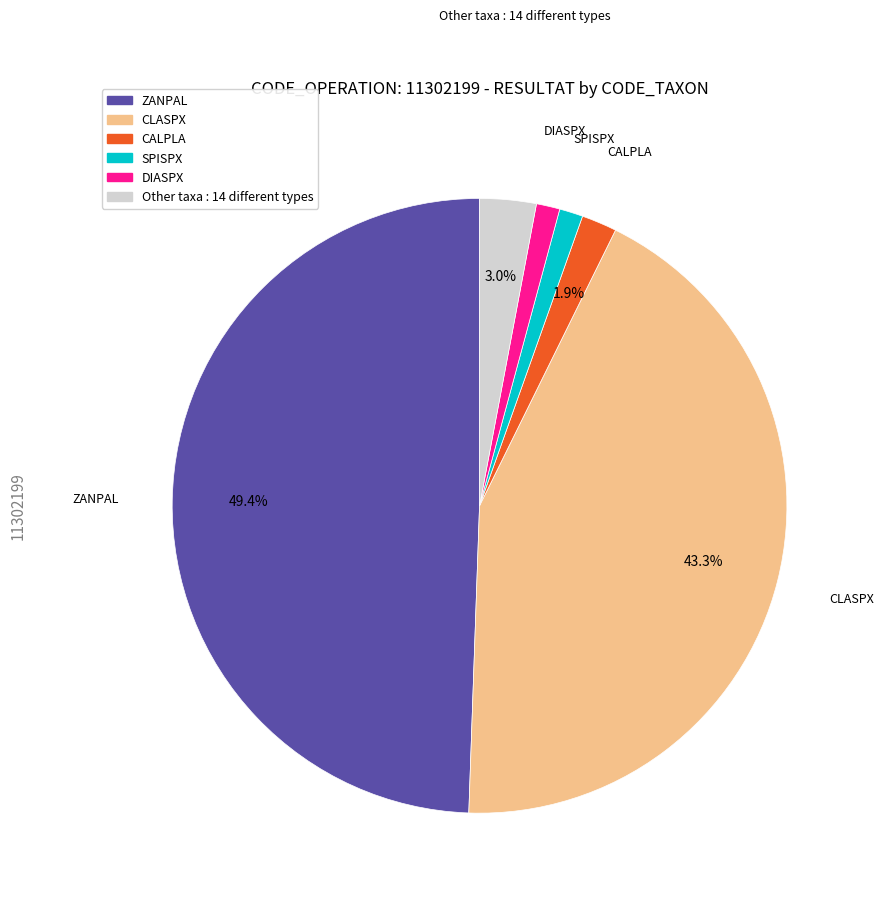

Is there a majority slice in this chart?

No